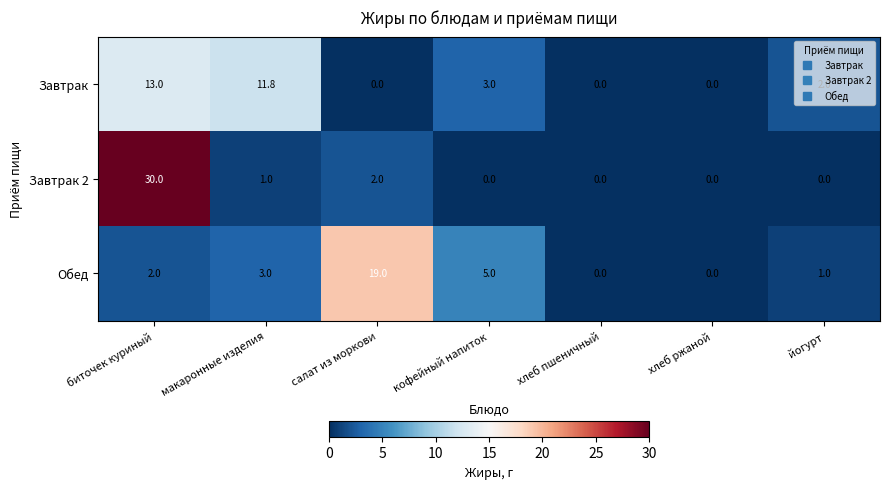

True or false: Обед has a value of 0.0 at хлеб пшеничный.

True